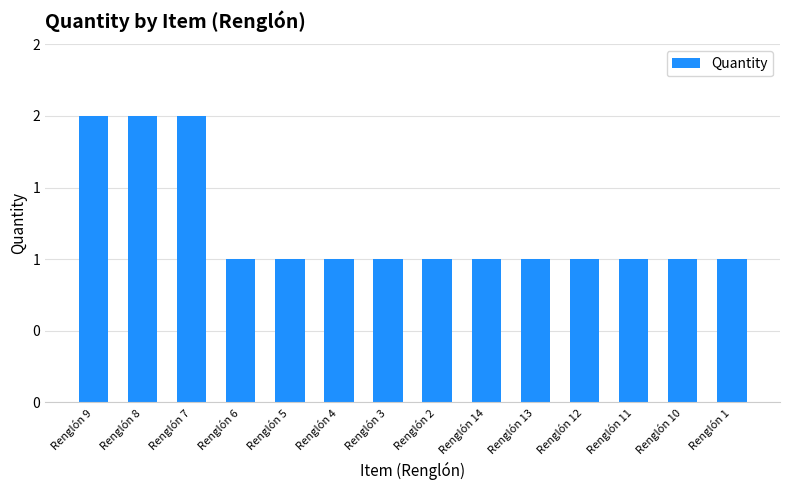

Which label corresponds to the smallest value in the chart?

Renglón 6